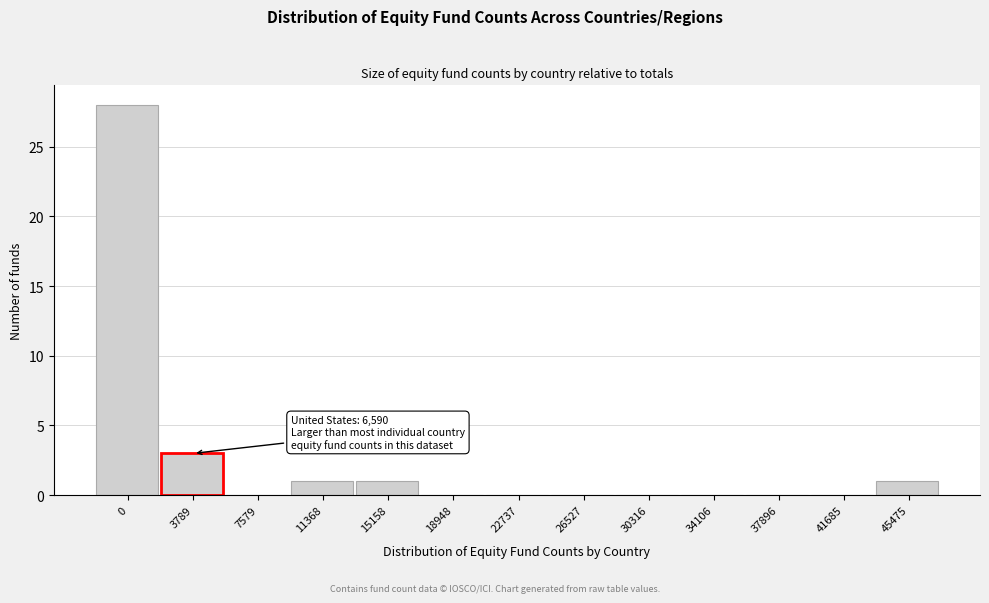

Reading left to right, extract all data points from this chart.

0=28	3789=3	7579=0	11368=1	15158=1	18948=0	22737=0	26527=0	30316=0	34106=0	37896=0	41685=0	45475=1